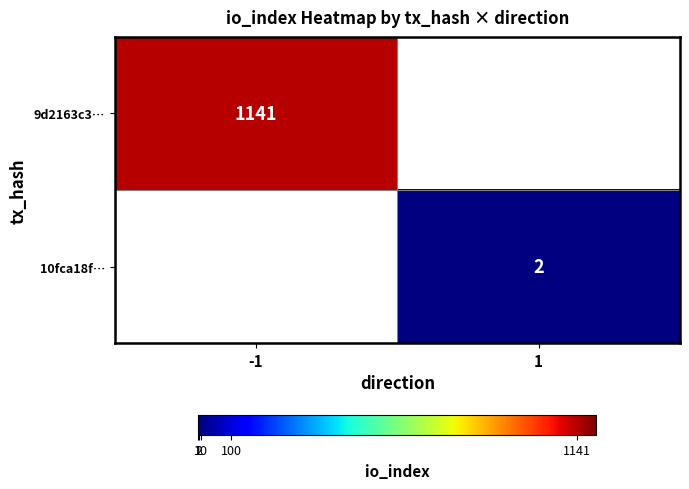

Count the number of categories in the chart.

2